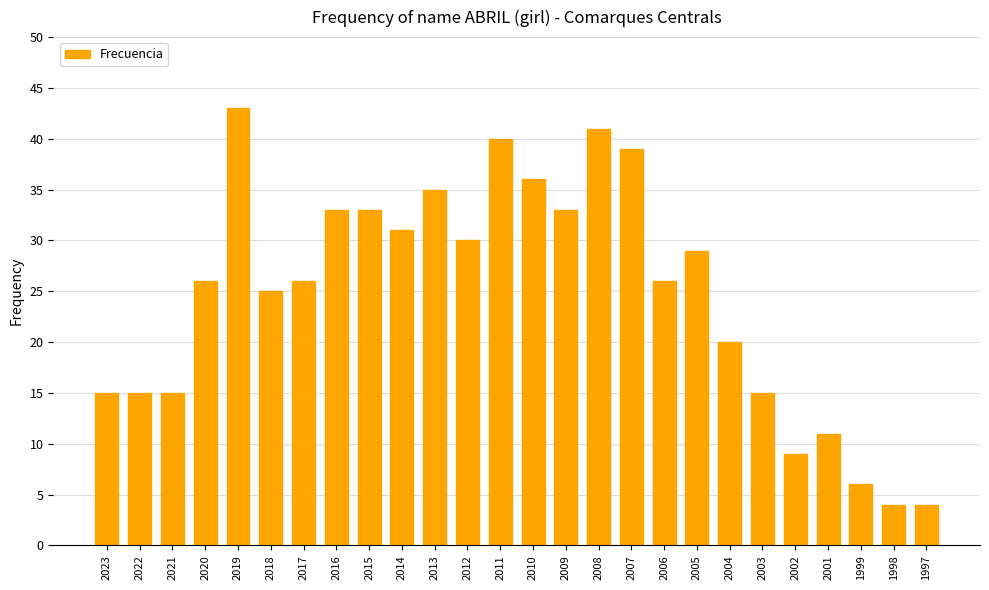

What is the value of the 10th bar from the left?

31